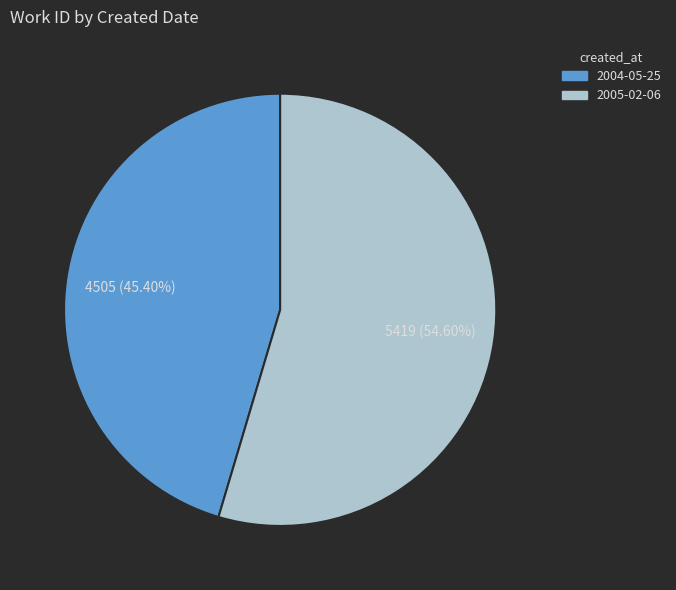

How many segments does this pie chart have?

2